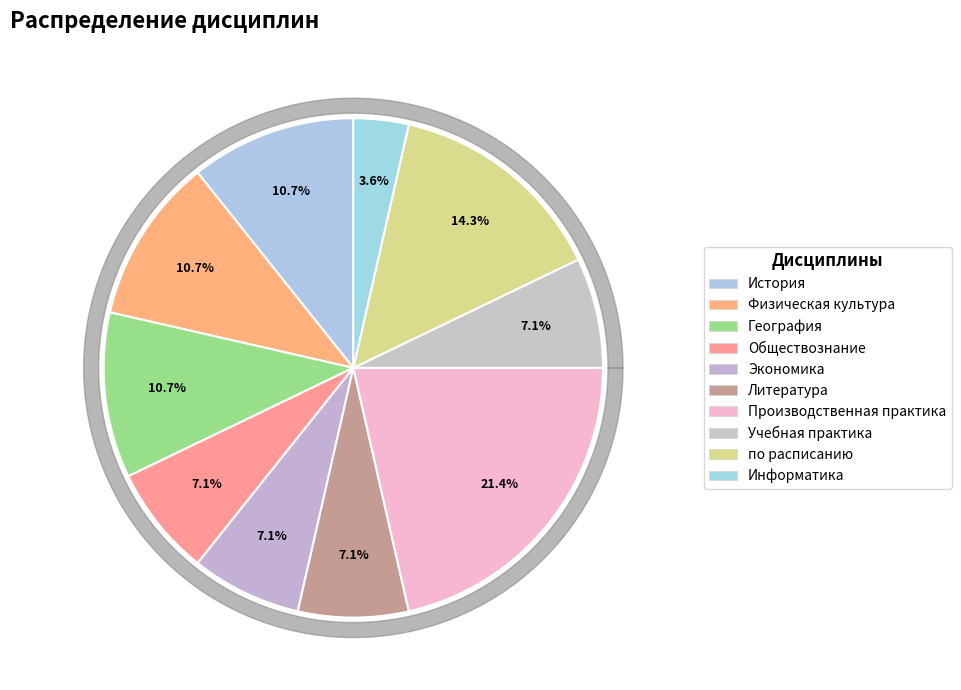

Is the sum of Литература and Производственная практика greater than half?

No